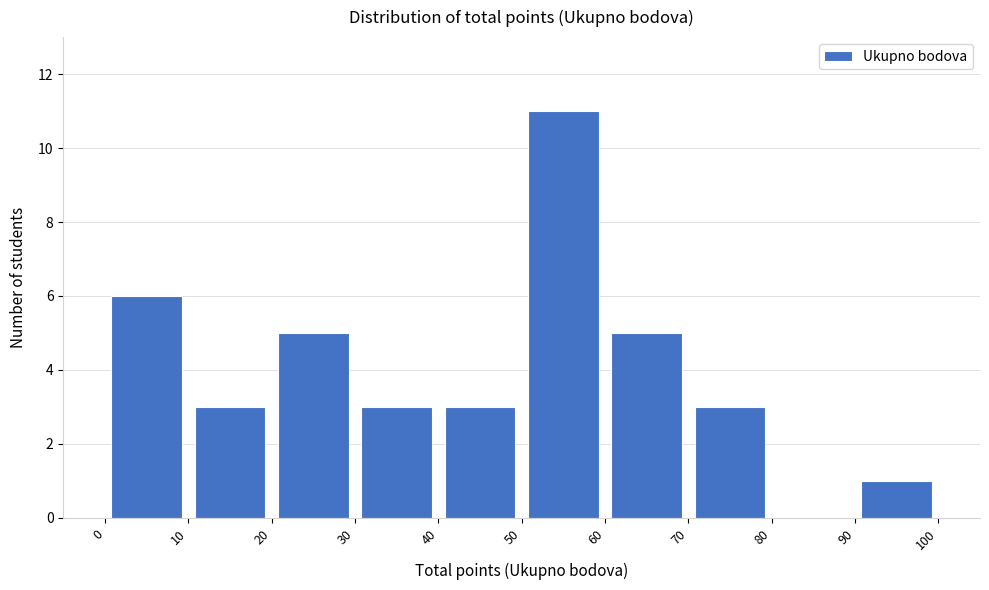

How tall is the bar that spans 30 to 40 on the x-axis? The values are not printed on the chart, so give them approximately, as read against the axis.

3